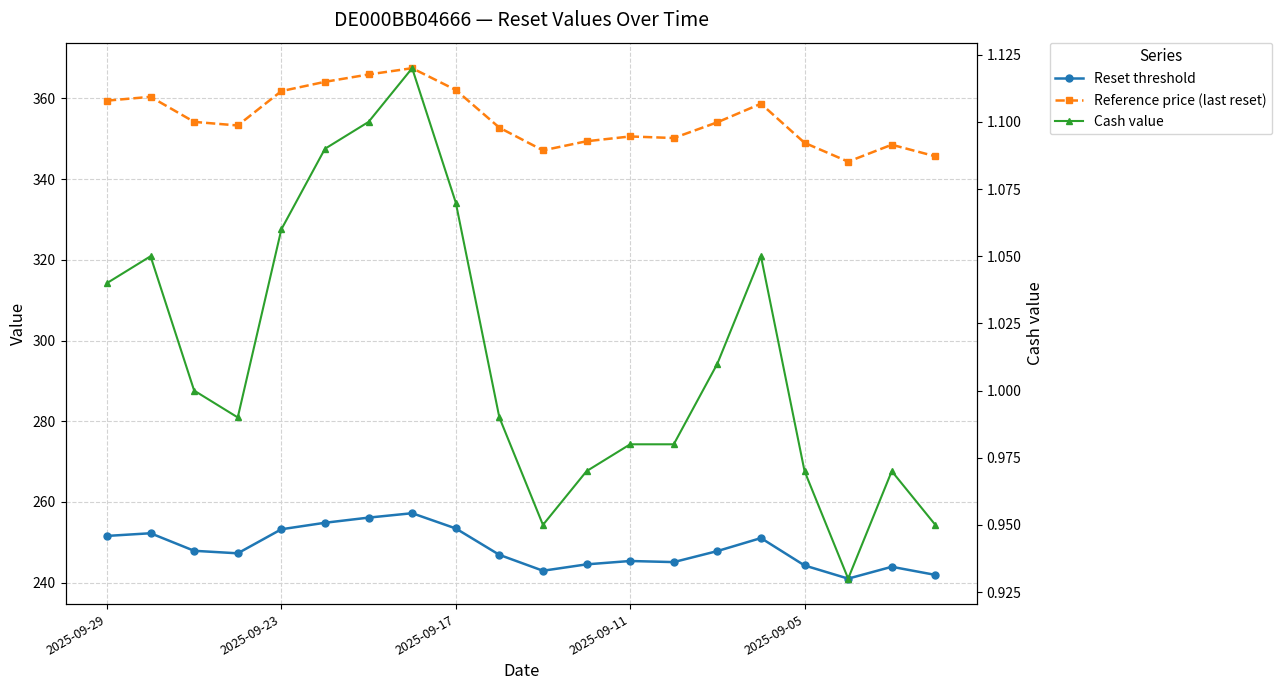

What is the total value across all series at 19?

588.5